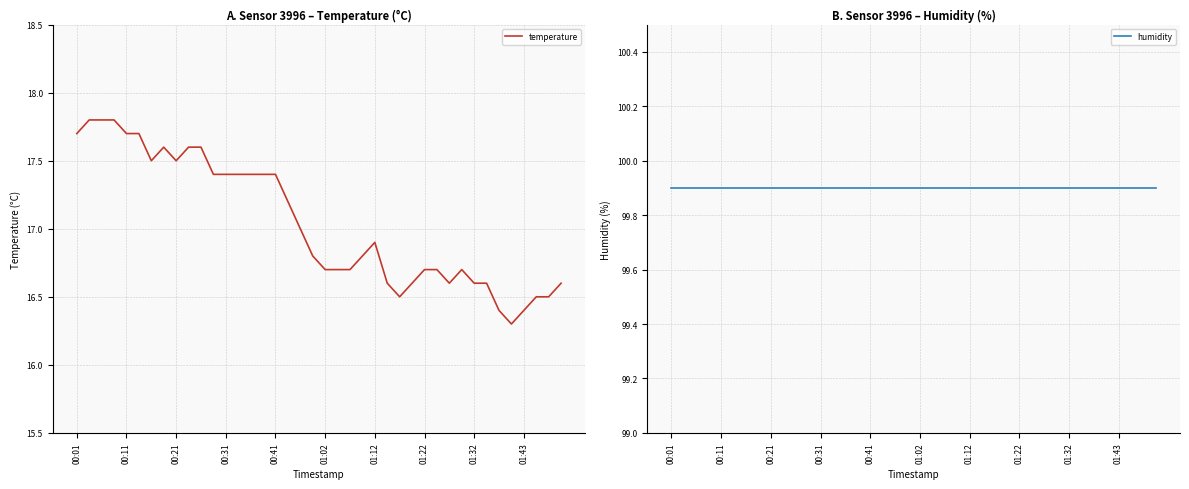

What is the maximum value for temperature?

17.8